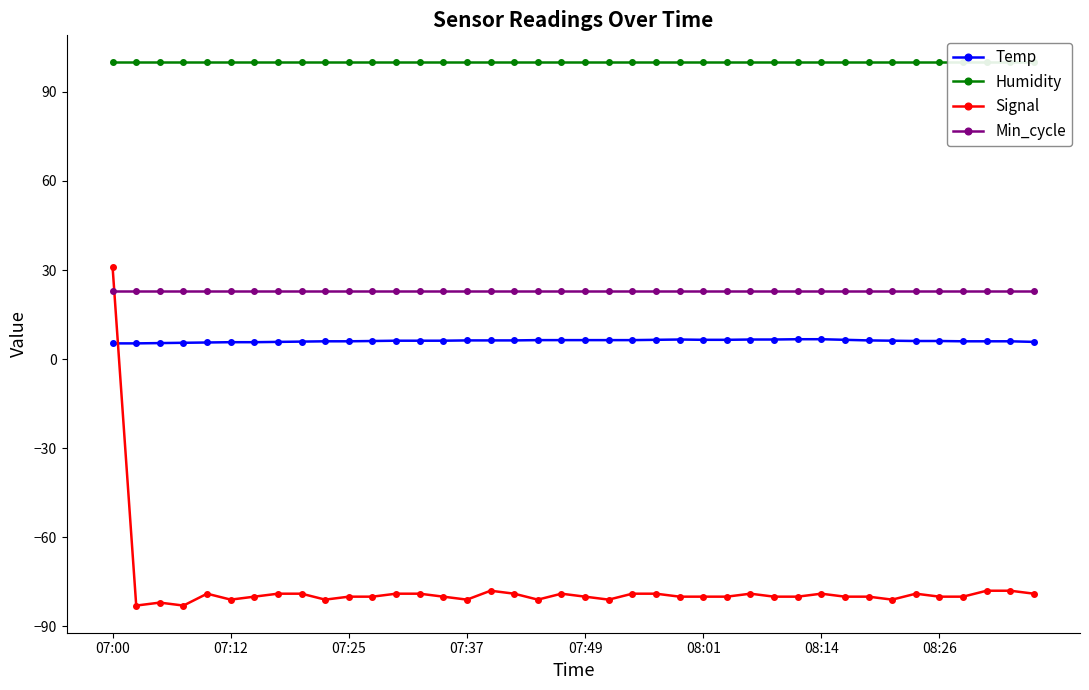

True or false: Min_cycle and Temp intersect in this chart.

False